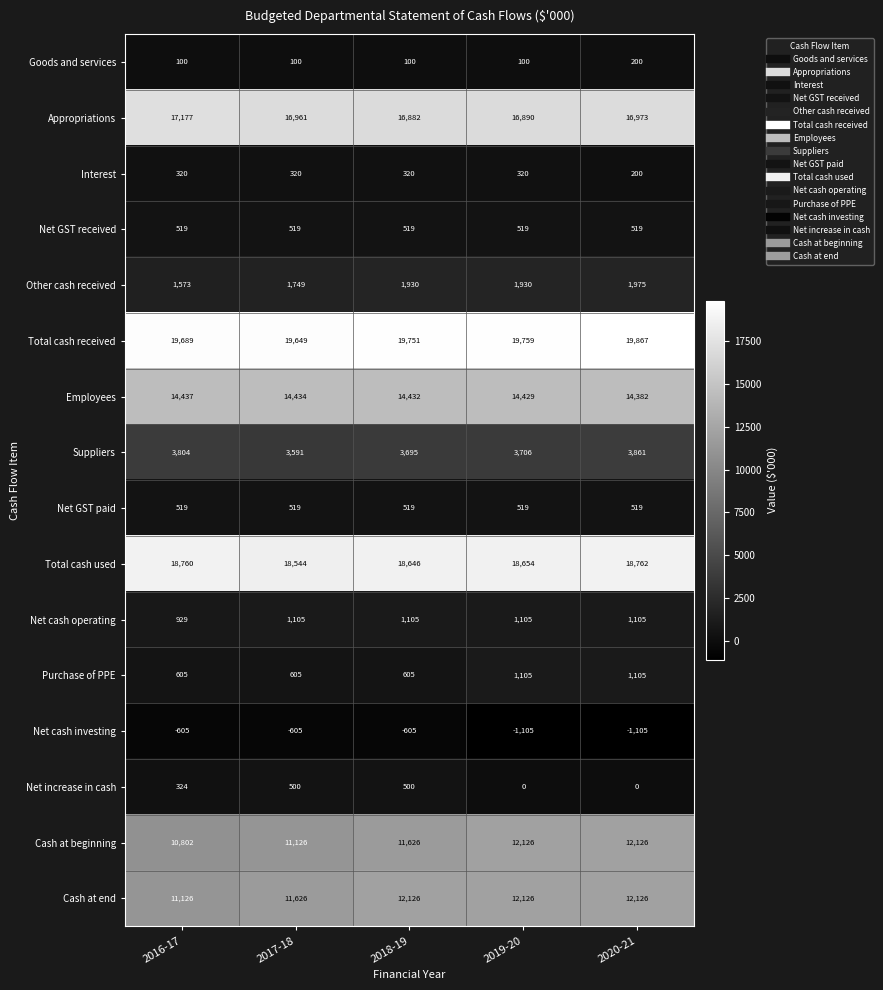

Where is Cash at beginning nearest to the value 11464?

2018-19